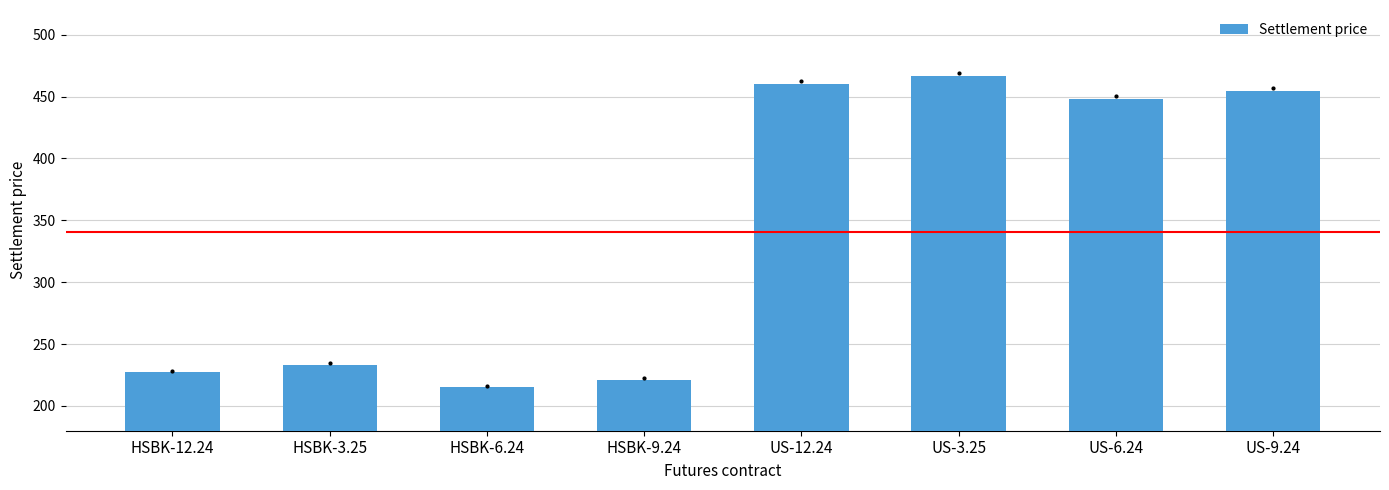

Reading left to right, transcribe all the data shown in this chart.

227.2	233.4	214.9	221.1	460.6	466.7	448.2	454.6